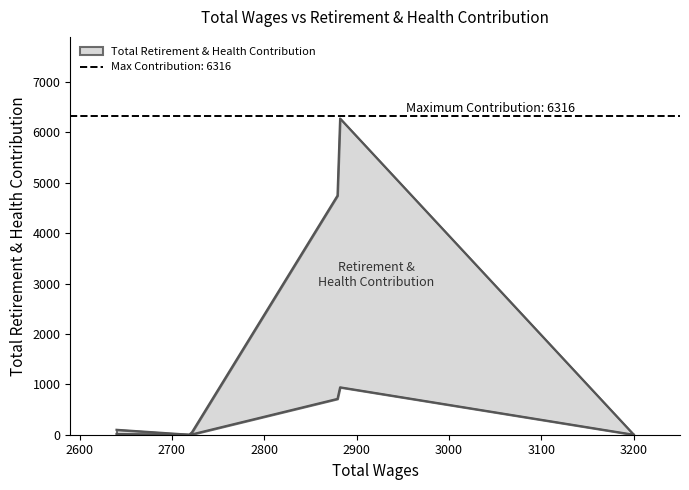

At which label does the data first exceed 108?

2880.0